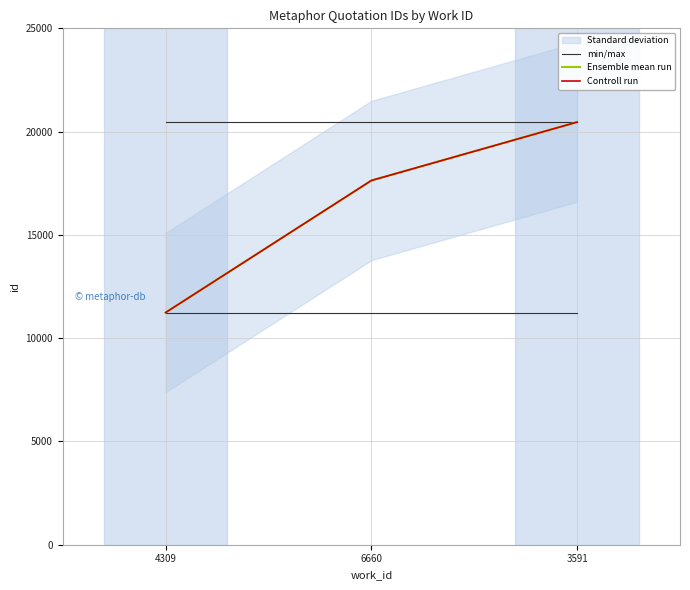

Reading left to right, what are all the values shown in this chart?

min/max: 4309=11242	6660=11242	3591=11242
Ensemble mean run: 4309=11242	6660=17633	3591=20461
Controll run: 4309=11242	6660=17633	3591=20461